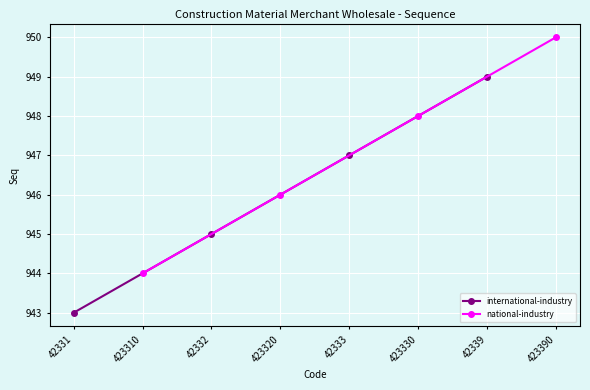

The international-industry series shows 503 at 42332. True or false?

False